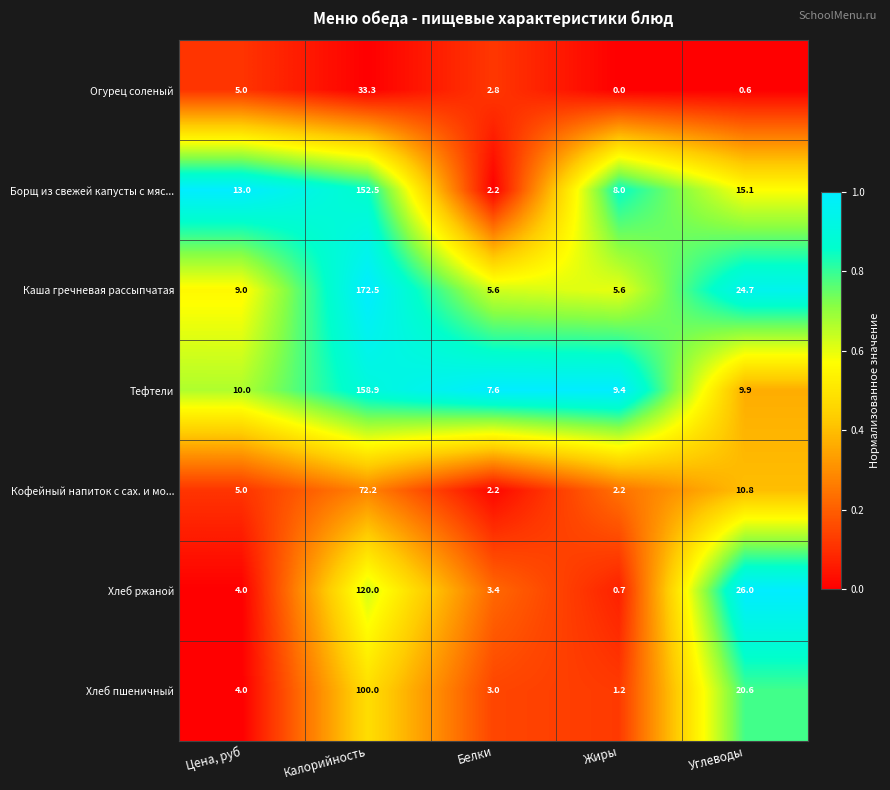

What is the total value across all series at Углеводы?

107.7